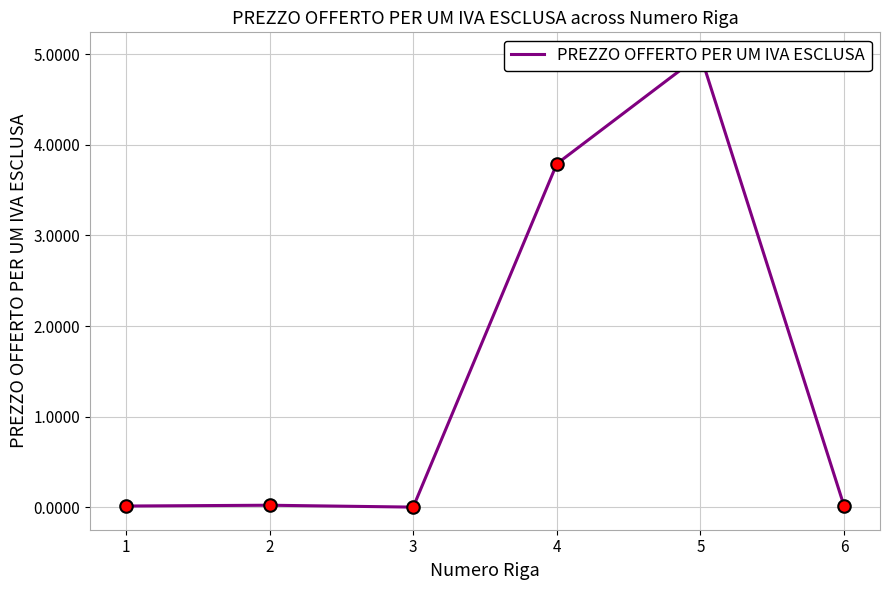

List the labels in order of value, smallest first.

3, 1, 6, 2, 4, 5